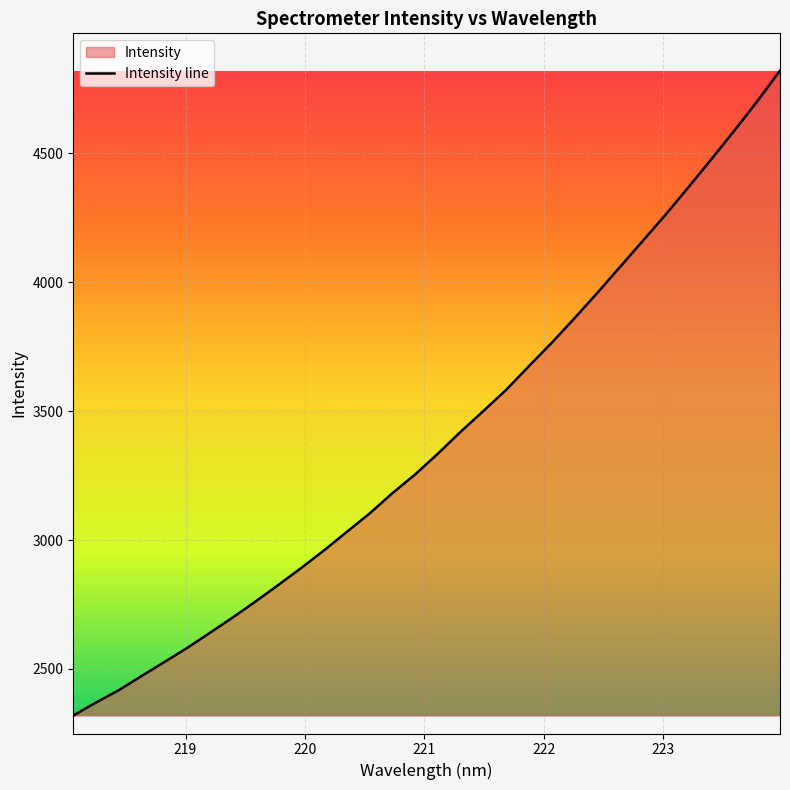

What is the difference between the maximum and minimum values?

2500.3